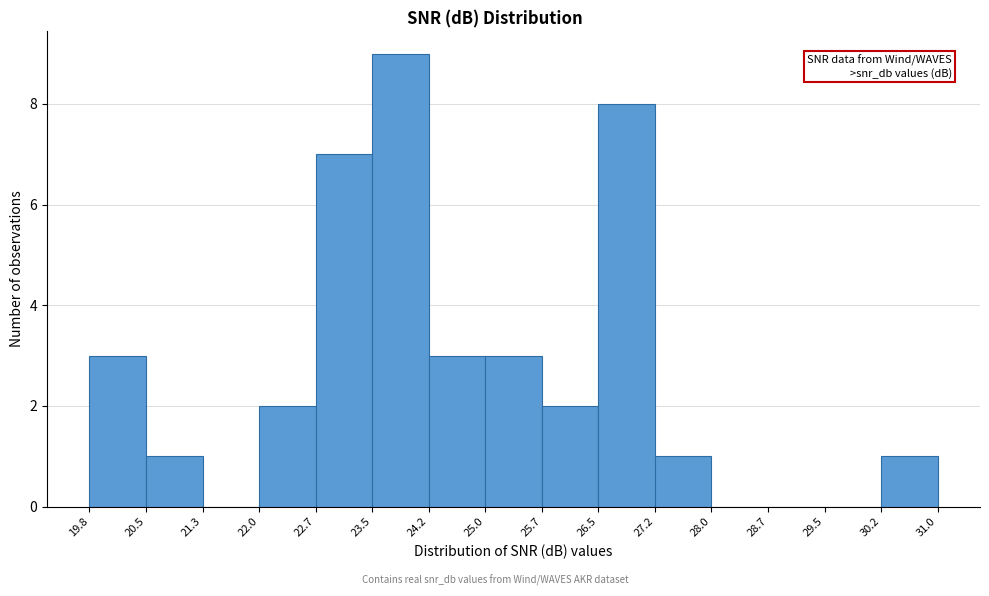

Reading left to right, transcribe this chart: for each bar, give the range it covers on the x-axis and its height. The values are not printed on the chart, so give them approximately, as read against the axis.

19.8 to 20.5: 3
20.5 to 21.3: 1
21.3 to 22.0: 0
22.0 to 22.7: 2
22.7 to 23.5: 7
23.5 to 24.2: 9
24.2 to 25.0: 3
25.0 to 25.7: 3
25.7 to 26.5: 2
26.5 to 27.2: 8
27.2 to 28.0: 1
28.0 to 28.7: 0
28.7 to 29.5: 0
29.5 to 30.2: 0
30.2 to 31.0: 1